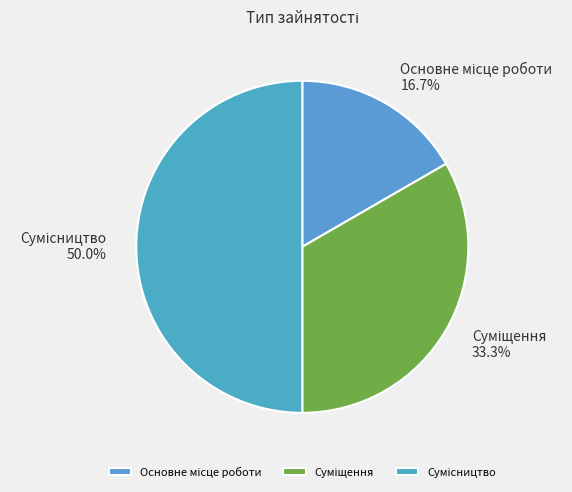

Rank the categories by value from highest to lowest.

Сумісництво, Суміщення, Основне місце роботи